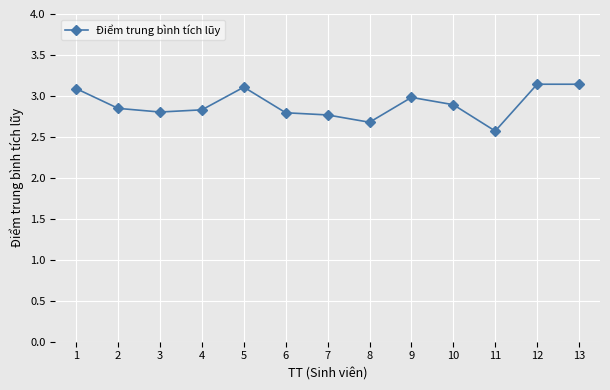

What is the minimum value shown in the chart?

2.6